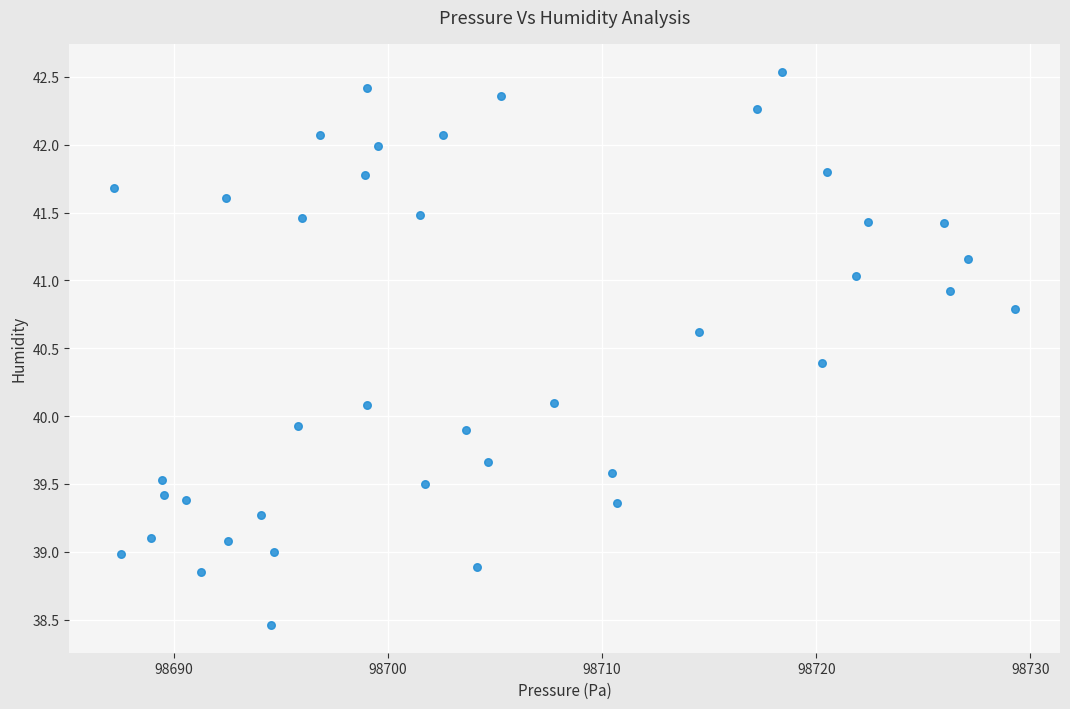

What is the range of Y values (max minus min)?

4.1